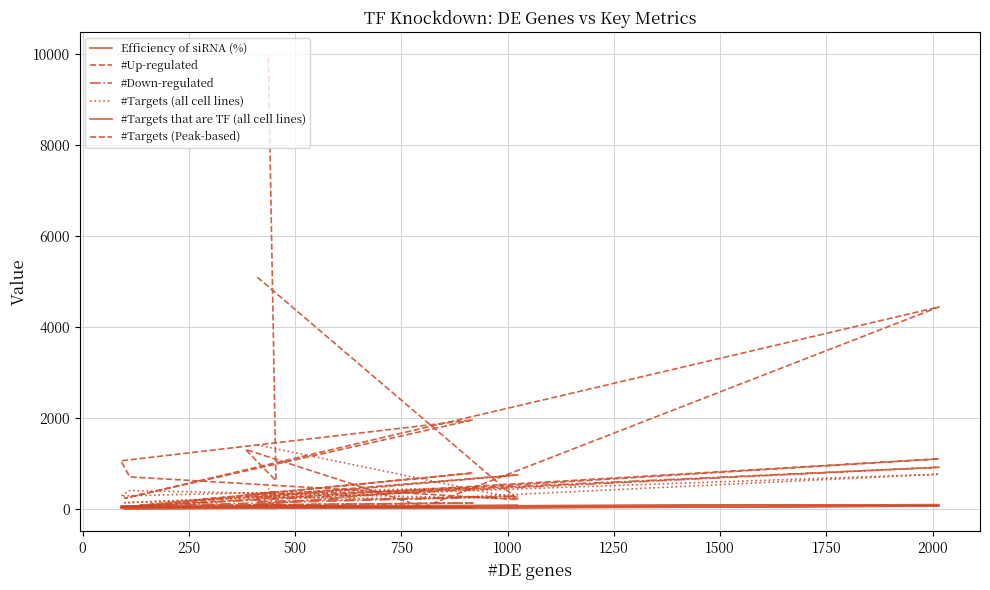

What is the value of the #Targets that are TF (all cell lines) point at the 11th from the left?

29.0